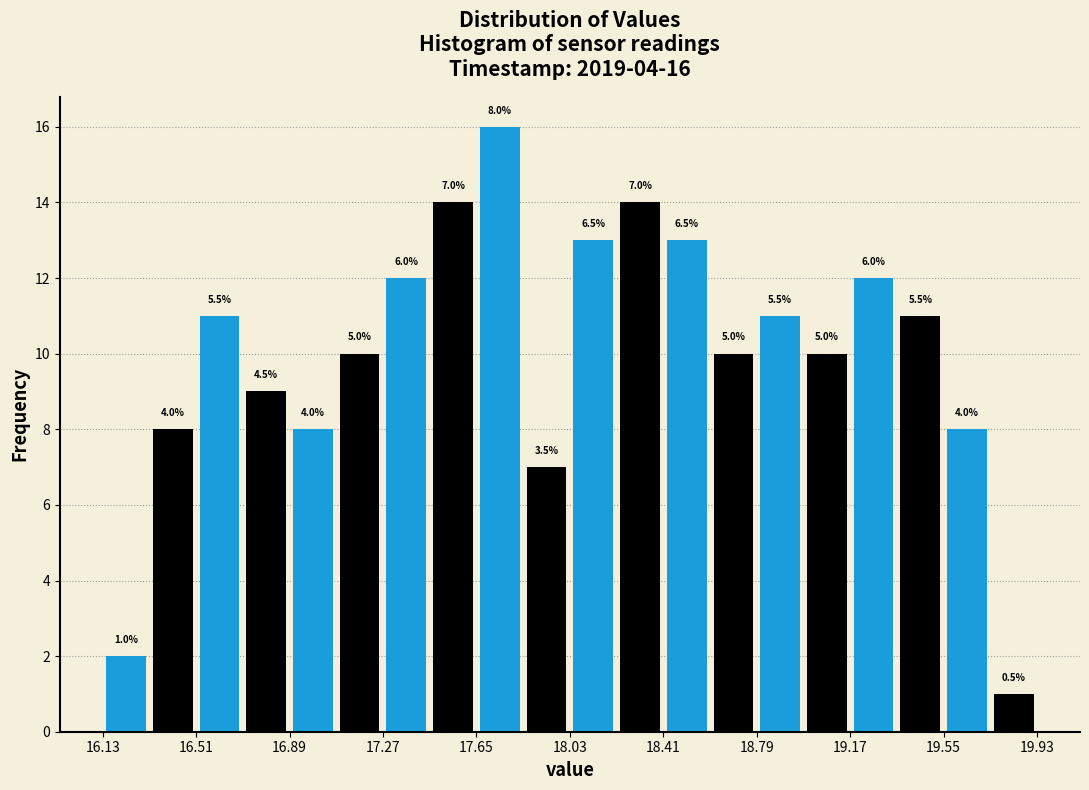

Around what value on the x-axis is the tallest bar? Give the approximate position of its centre, as read against the axis.

17.75